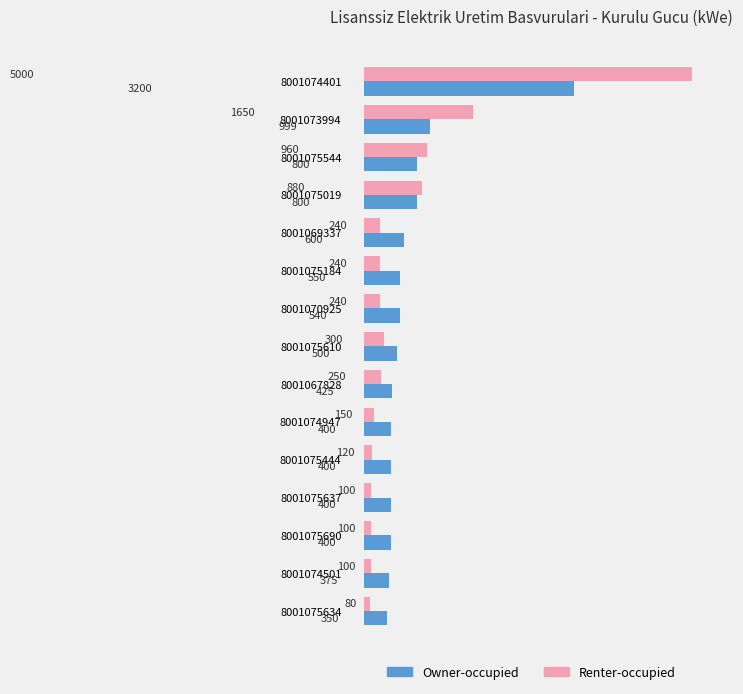

Is it true that Renter-occupied equals 1426 at 8001075019?

False